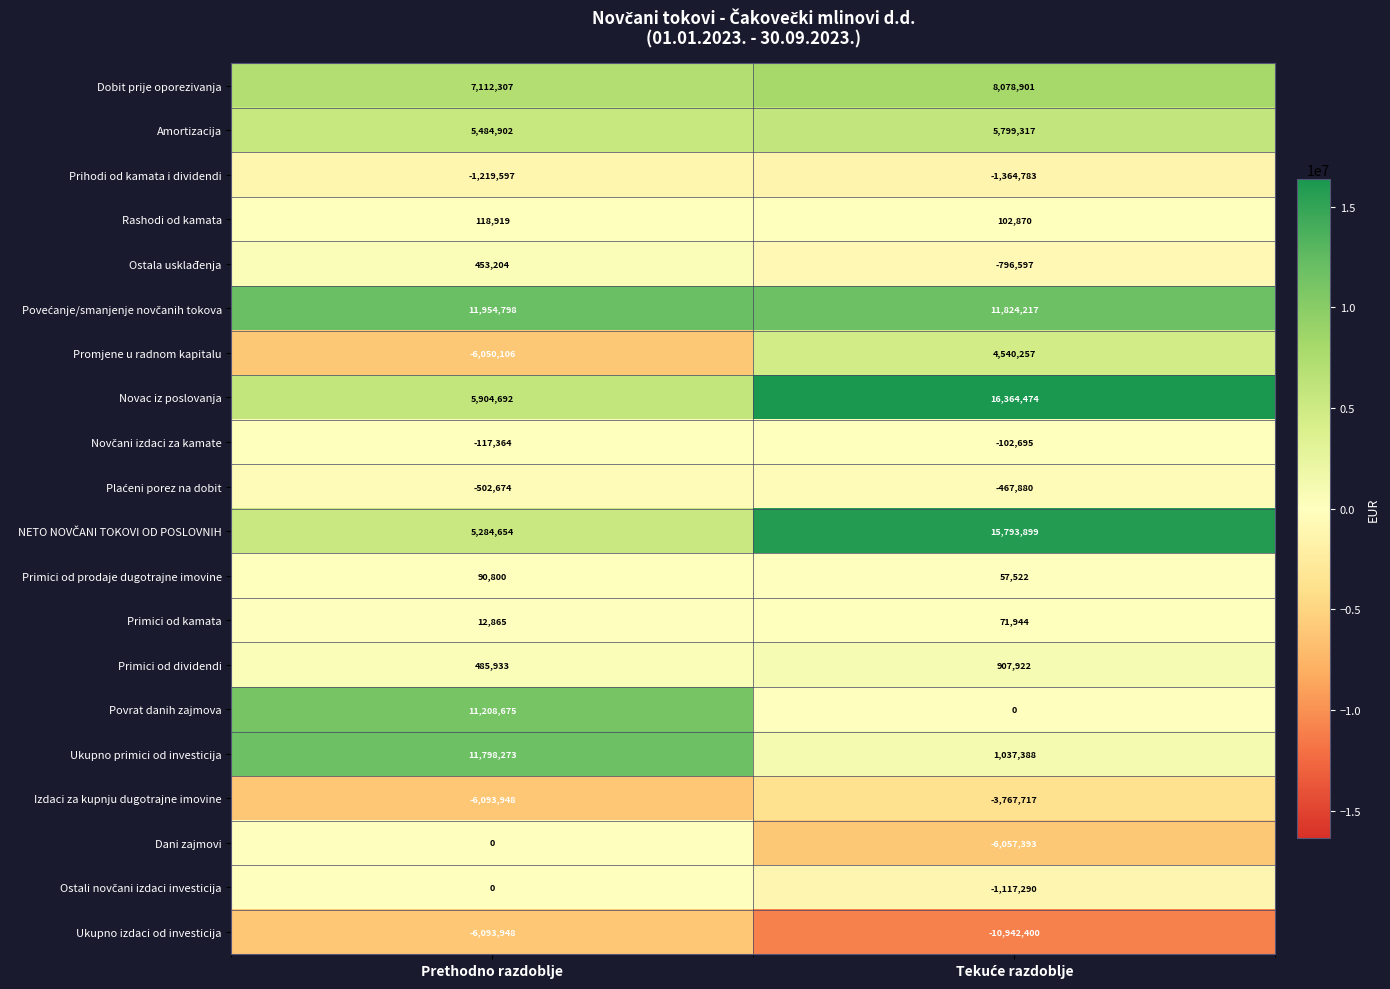

What is the total value across all series at Prethodno razdoblje?

39832385